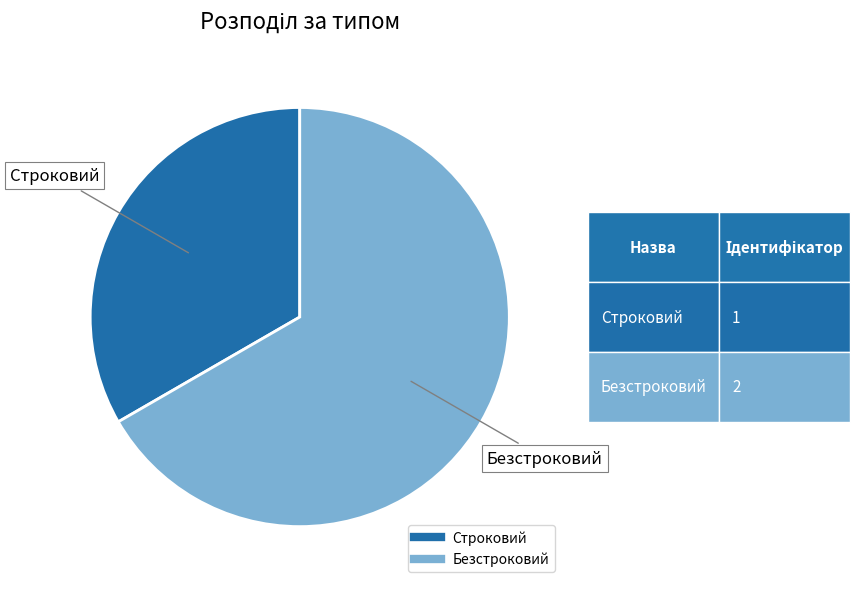

Approximately how many times larger is the value at Строковий compared to Безстроковий?

0.5